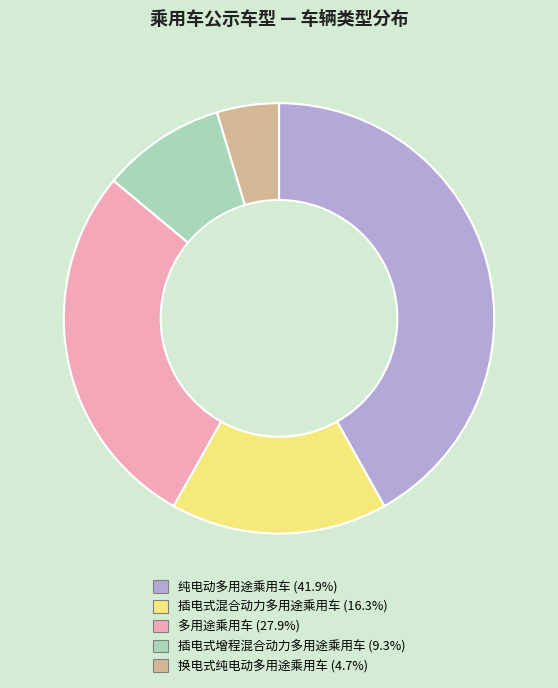

Is there any slice that represents more than half of the pie?

No